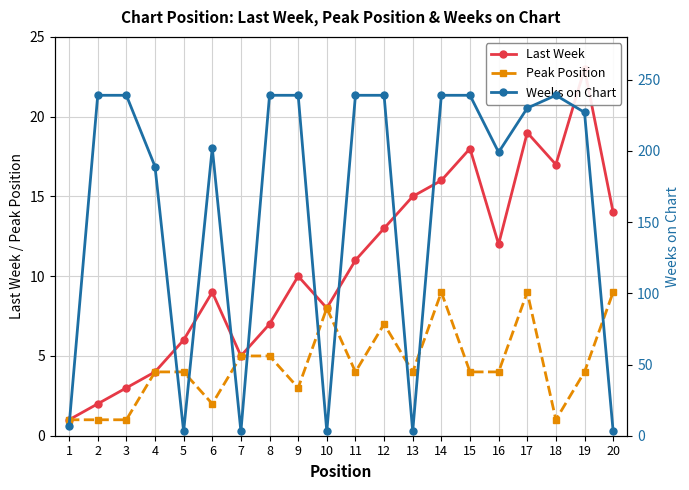

What is the minimum value for Peak Position?

1